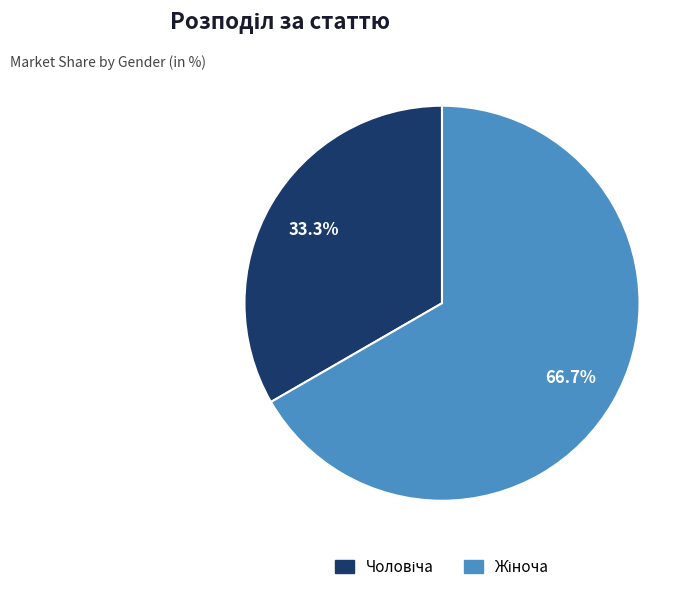

Does any single category account for the majority?

Yes